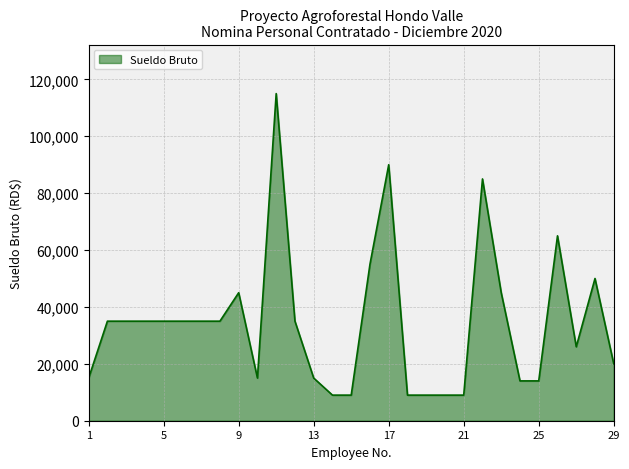

Count the number of data series in this chart.

1